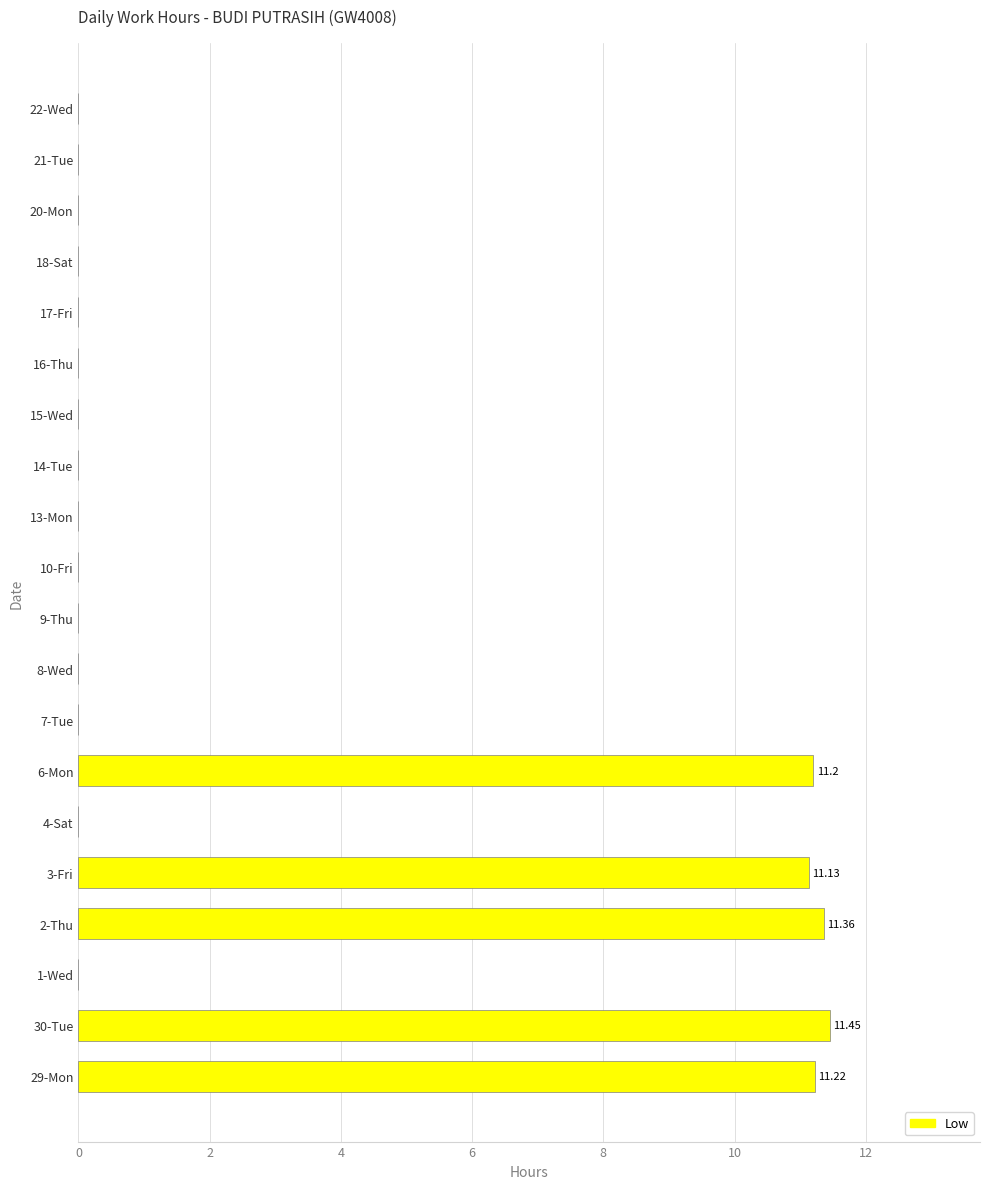

Which has a higher value, 3-Fri or 16-Thu?

3-Fri